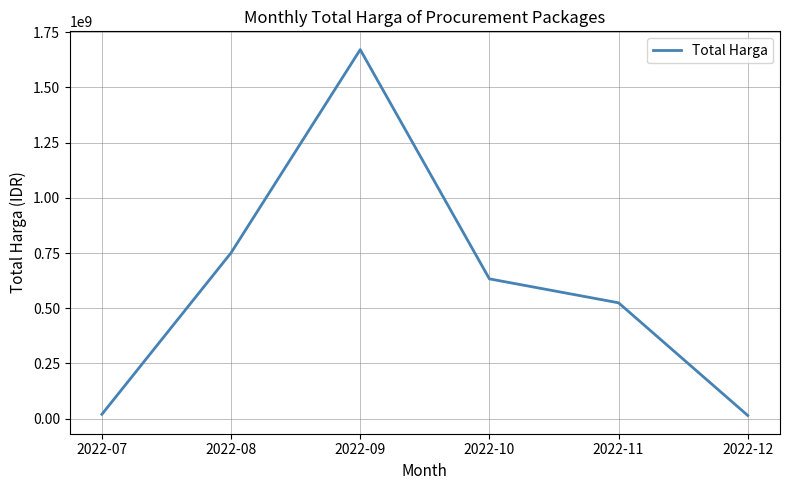

What is the greatest value displayed?

1671159000